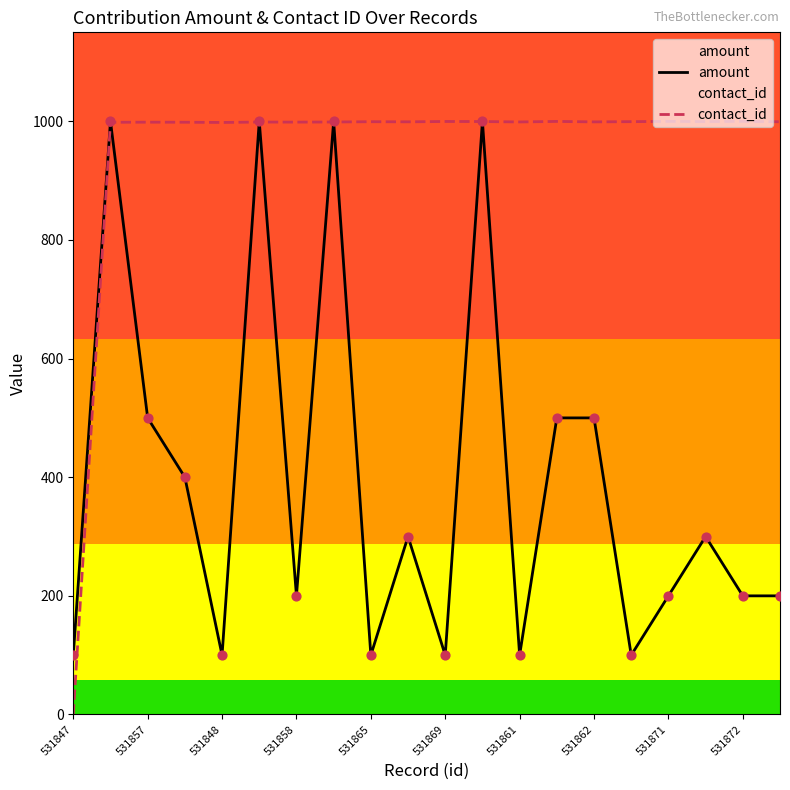

Which series has the largest Y range (max minus min)?

contact_id